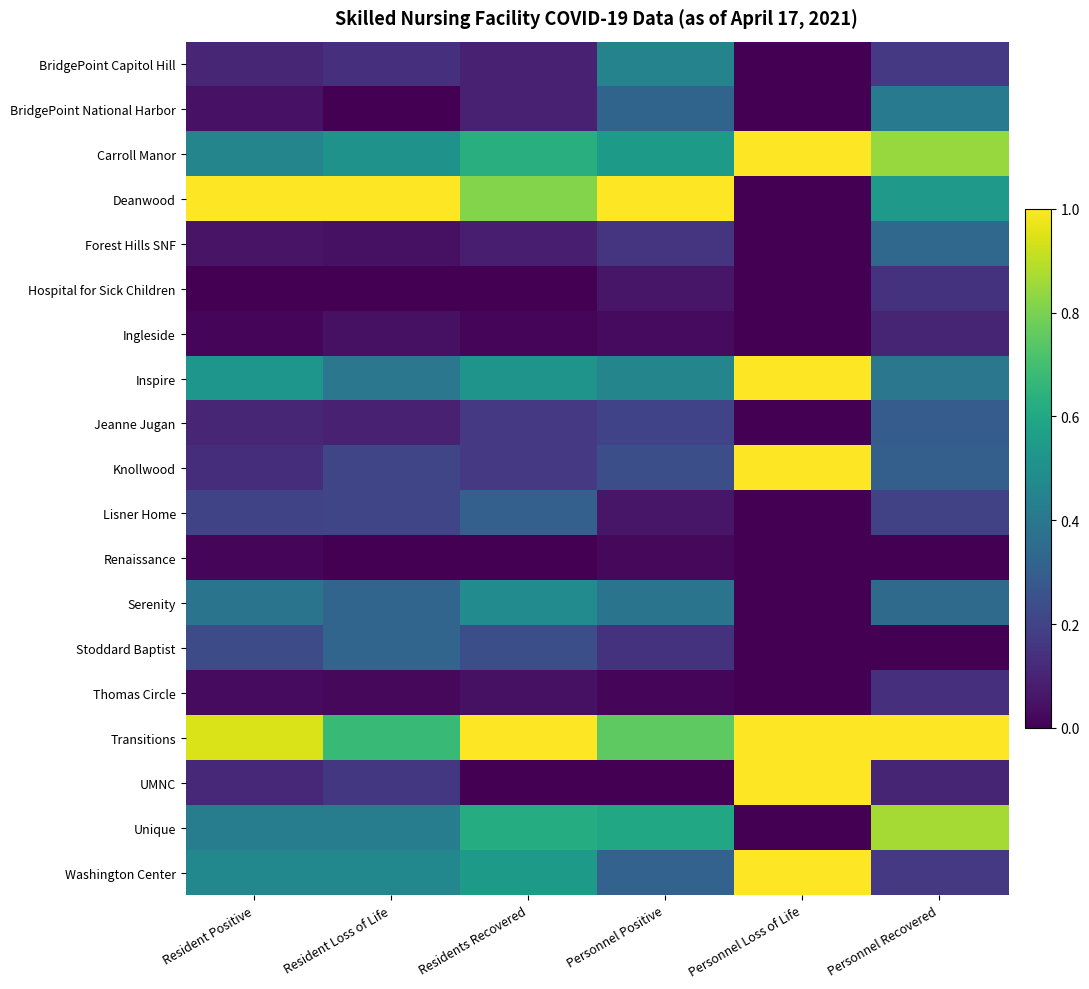

What is the difference between the highest and lowest values at Resident Loss of Life?

1.0